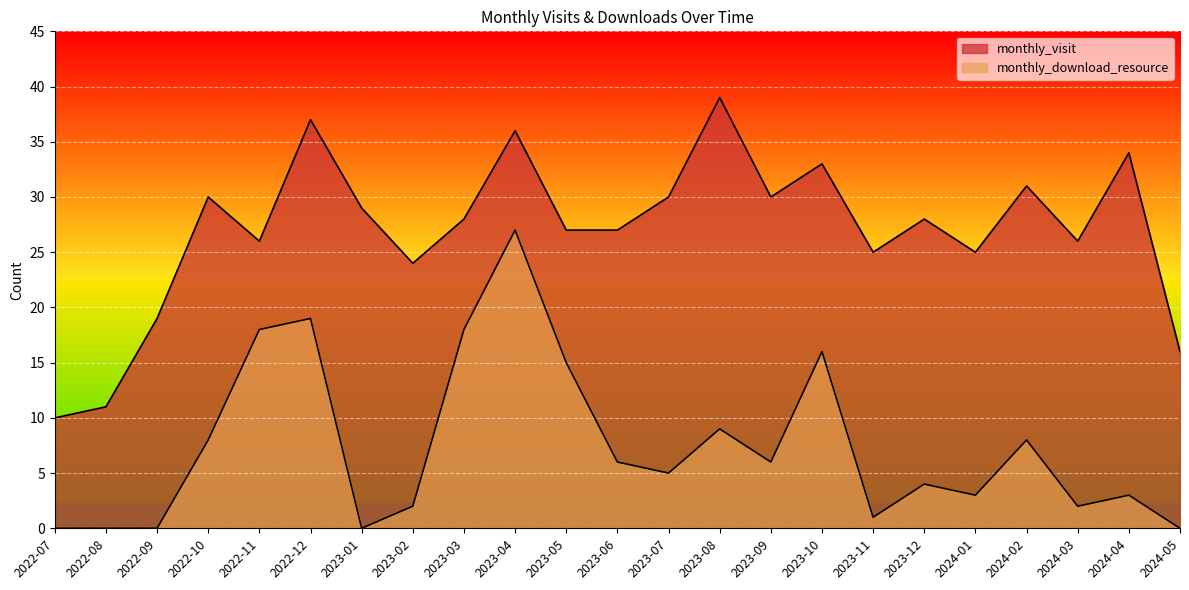

What are all the series names shown in the legend?

monthly_visit, monthly_download_resource